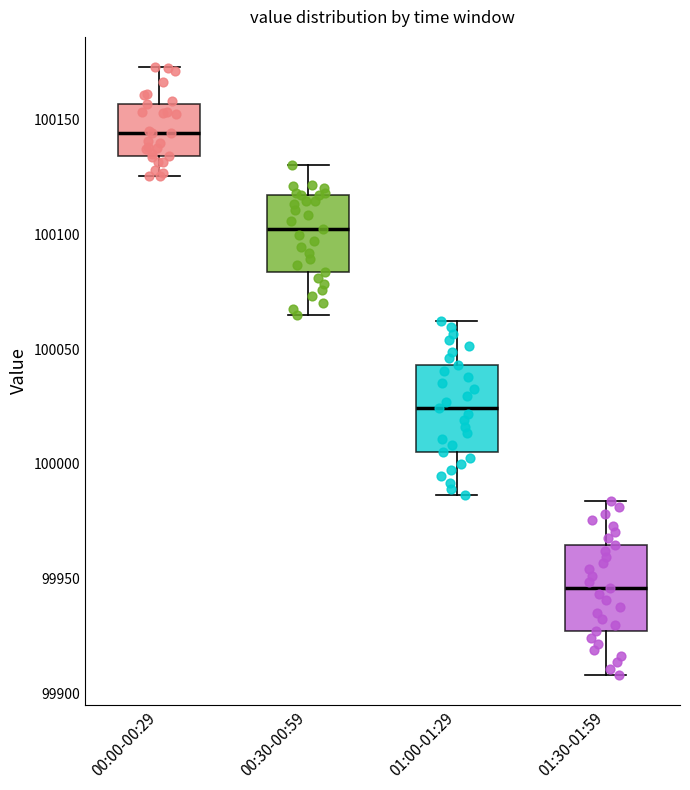

Reading left to right, read every box against the y-axis: the position of its median line, the range the box covers, and the ends of its whiskers. The values are not printed on the chart, so give them approximately, as read against the axis.

00:00-00:29: median 100145, box 100135 to 100155, whiskers 100125 to 100175
00:30-00:59: median 100100, box 100085 to 100115, whiskers 100065 to 100130
01:00-01:29: median 100025, box 100005 to 100045, whiskers 99985 to 100060
01:30-01:59: median 99945, box 99925 to 99965, whiskers 99910 to 99985